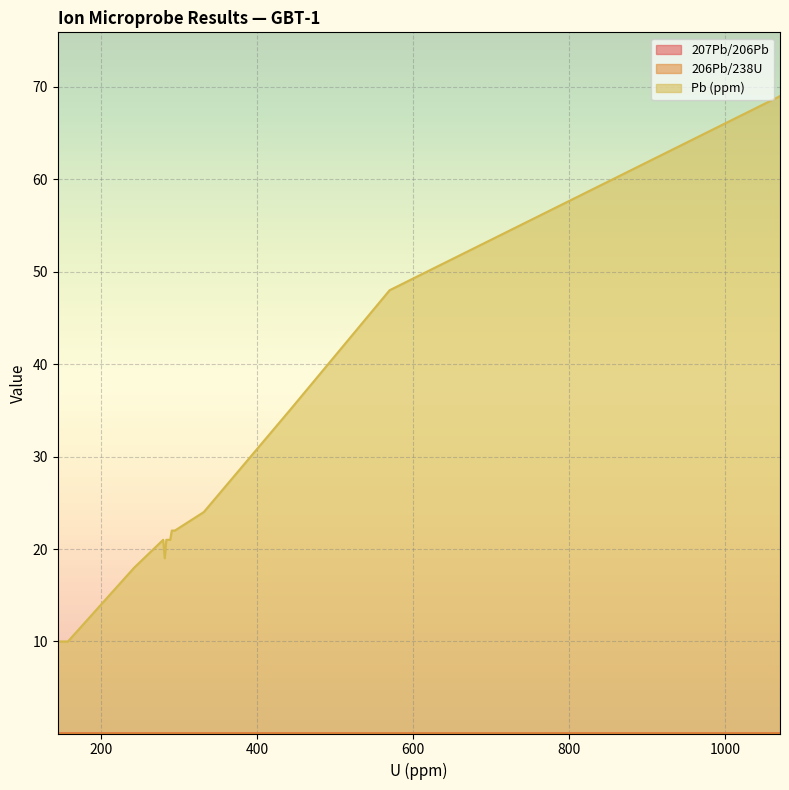

Which series has the largest range (max minus min)?

Pb (ppm)